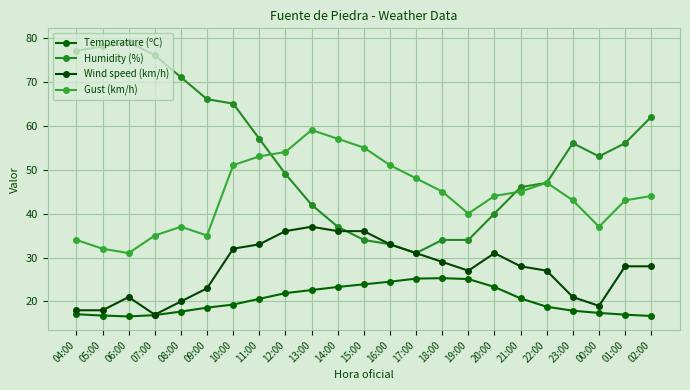

What is the lowest value of the Gust (km/h) series?

31.0